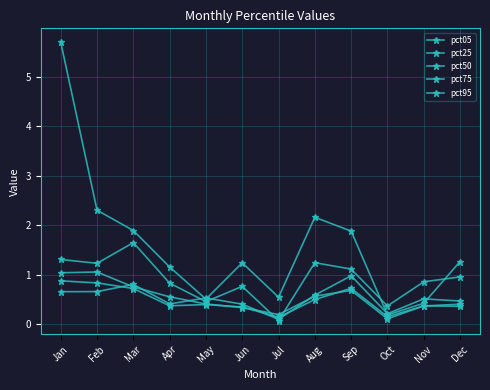

What is the average value of the pct95 series?

0.9